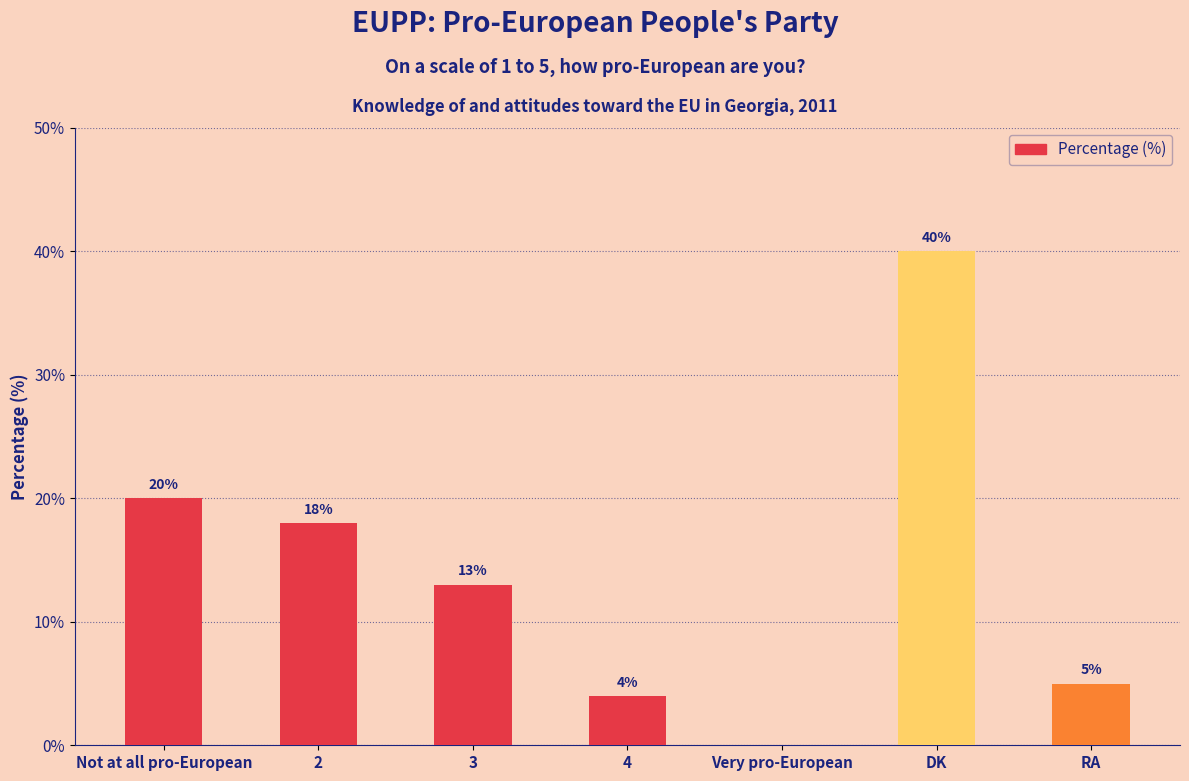

What is the ratio of the value at DK to the value at 4?

10.0